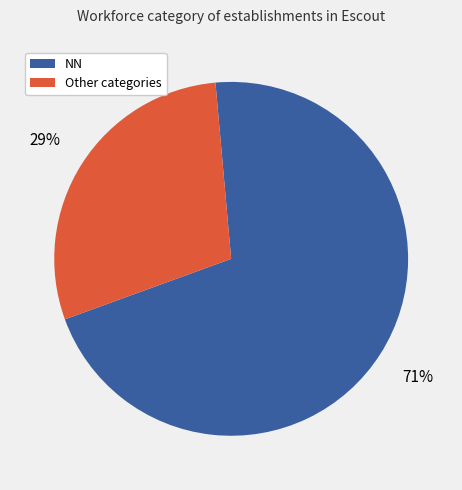

Is there a majority slice in this chart?

Yes